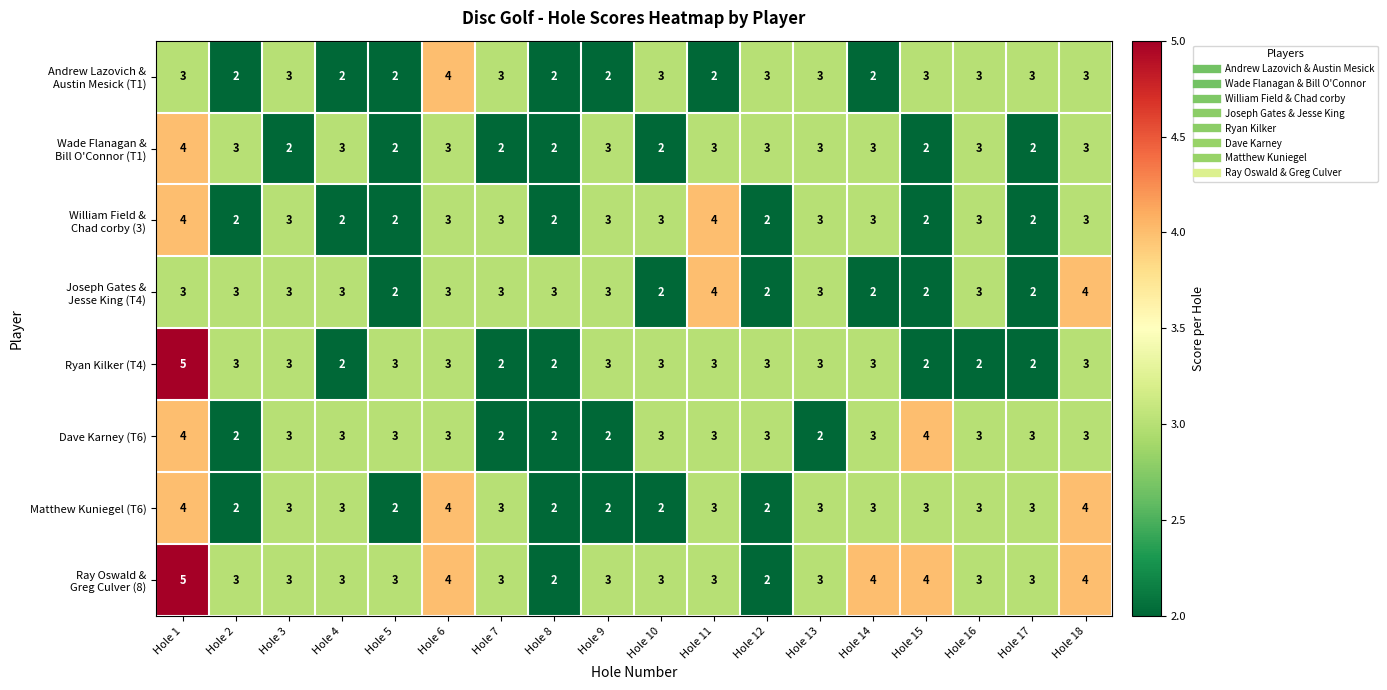

The value of Dave Karney (T6) at Hole 12 is 3. True or false?

True